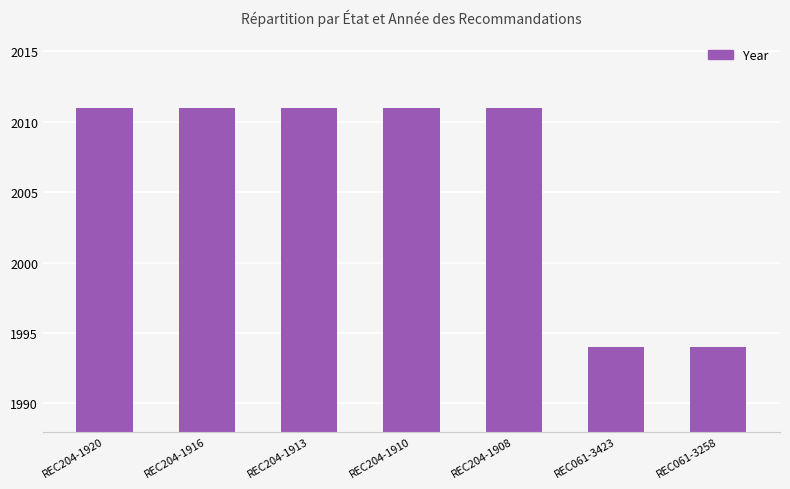

The value at REC204-1913 is 3042. True or false?

False